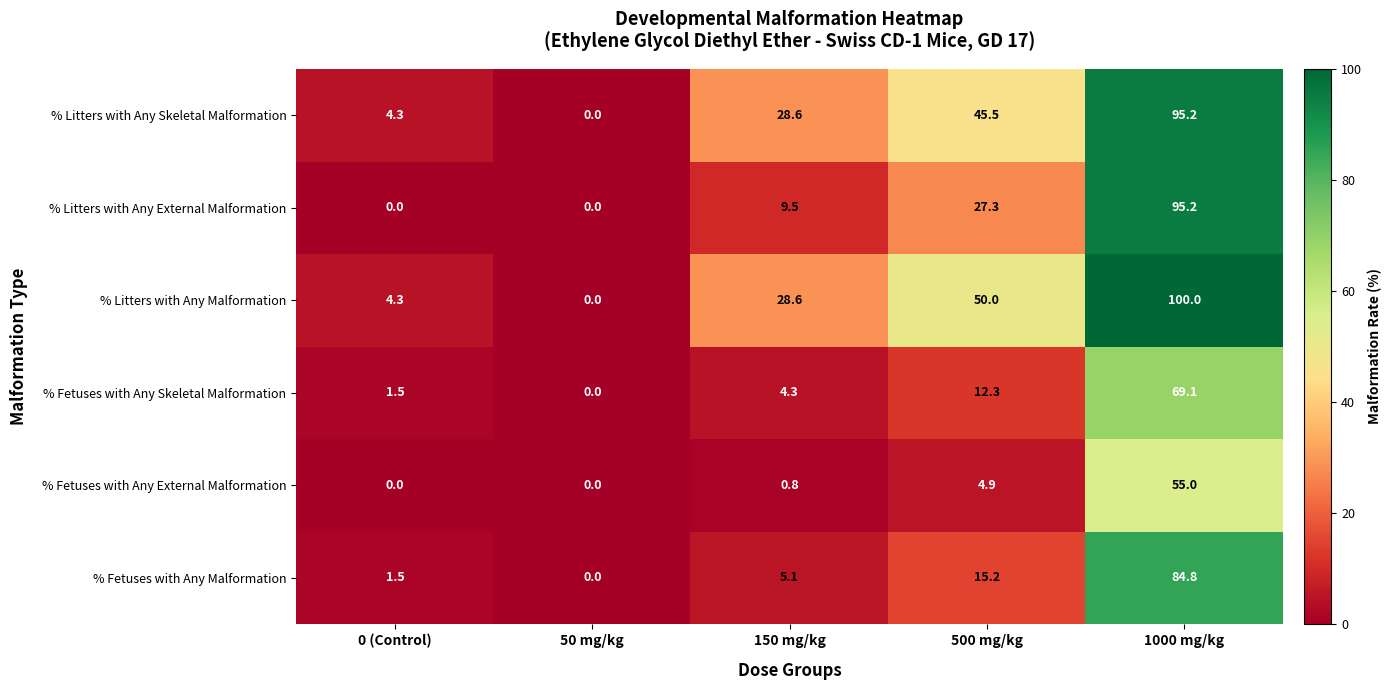

Which series has the widest spread of values?

% Litters with Any Malformation